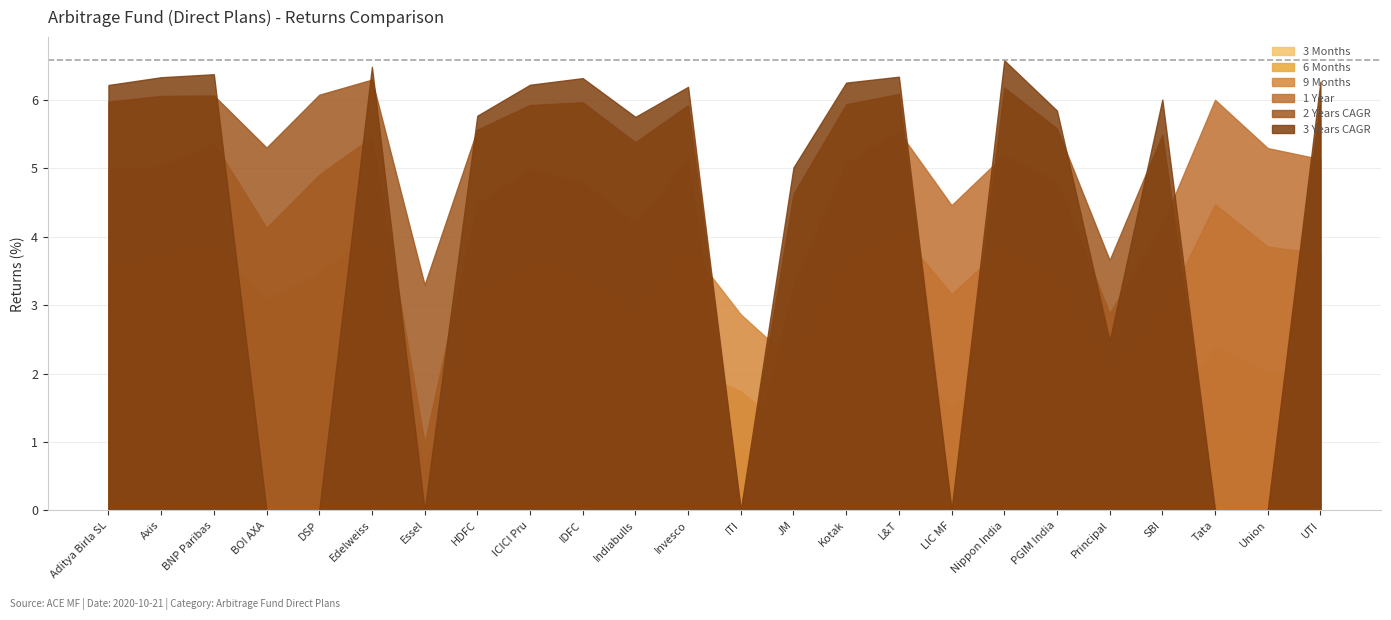

At which category does 1 Year reach its first local peak?

BNP Paribas